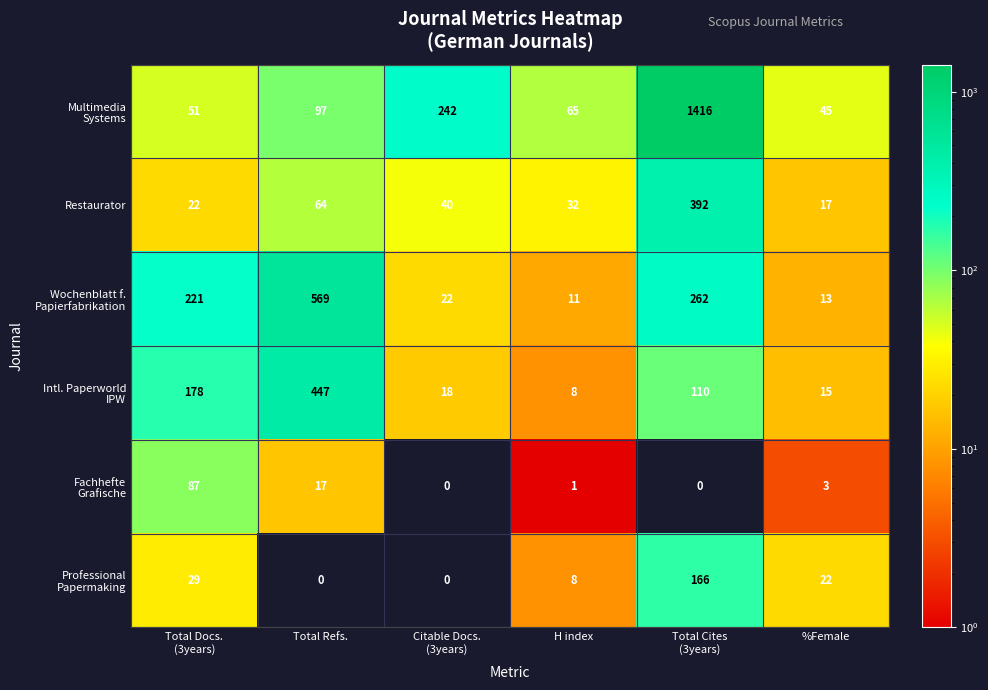

What is the maximum value for Restaurator?

392